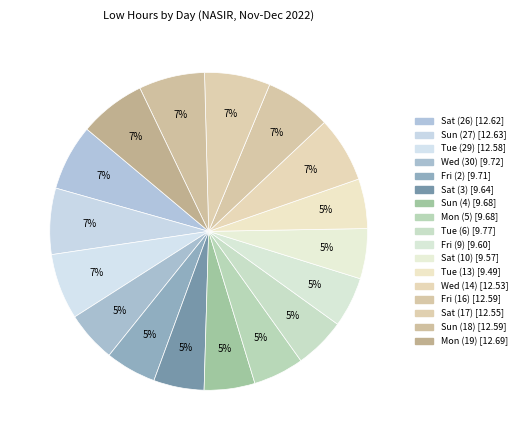

Count the number of slices in the pie.

17